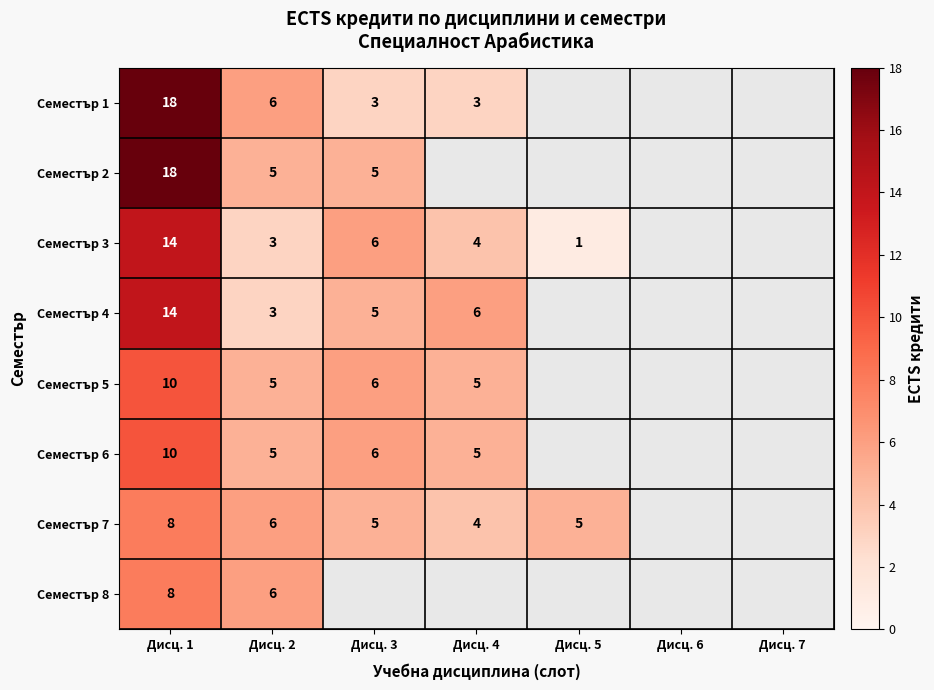

The value of Семестър 4 at Дисц. 1 is 14. True or false?

True